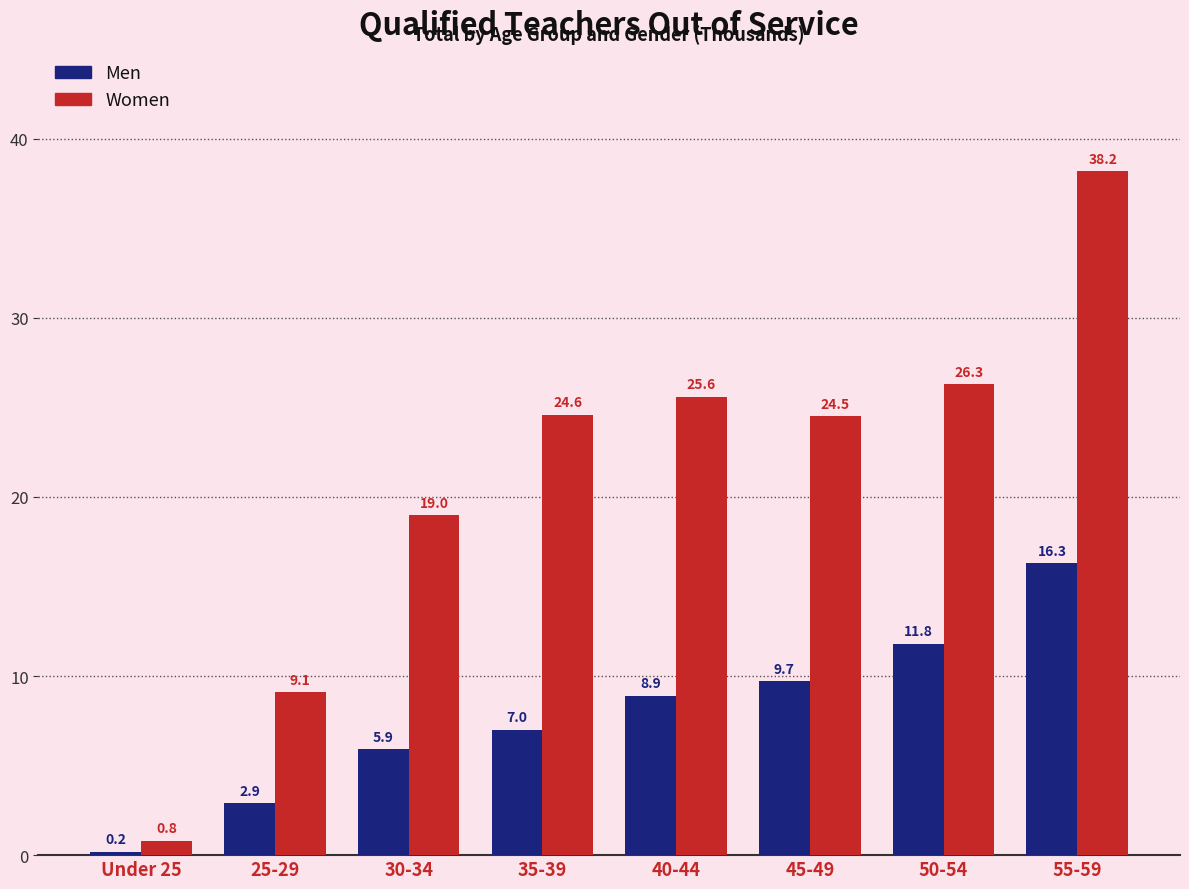

The Men series shows 11.2 at 35-39. True or false?

False